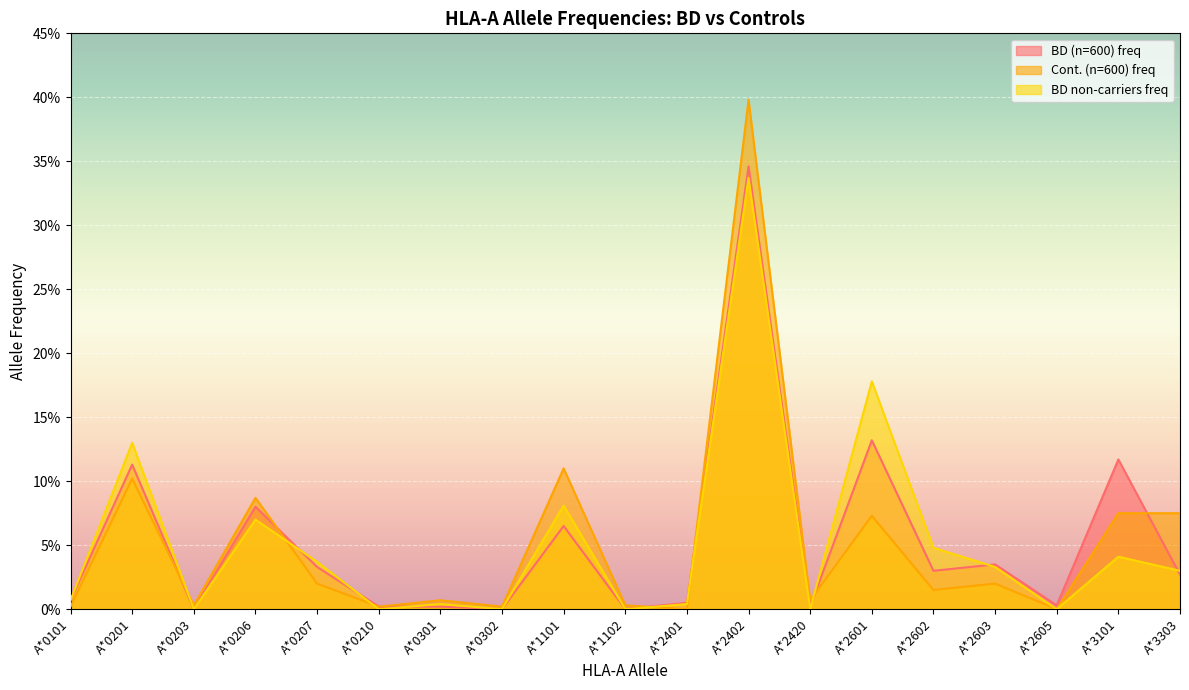

Which category has the highest value across all series?

A*2402